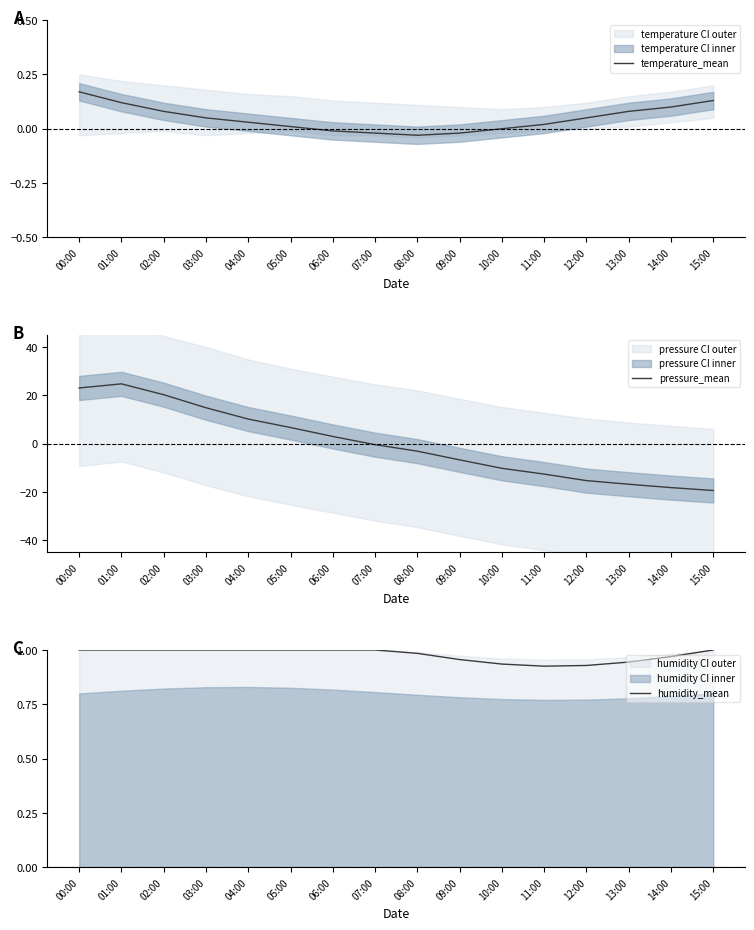

List the labels in order of temperature_mean value, smallest first.

08:00, 07:00, 09:00, 06:00, 10:00, 05:00, 11:00, 04:00, 03:00, 12:00, 02:00, 13:00, 14:00, 01:00, 15:00, 00:00